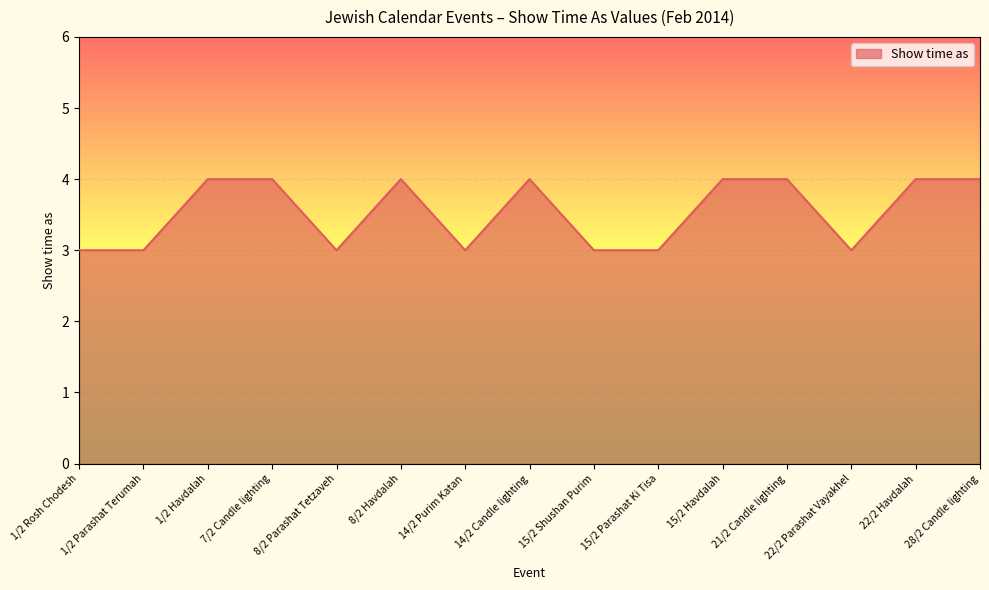

The value at 15/2 Shushan Purim is 1. True or false?

False